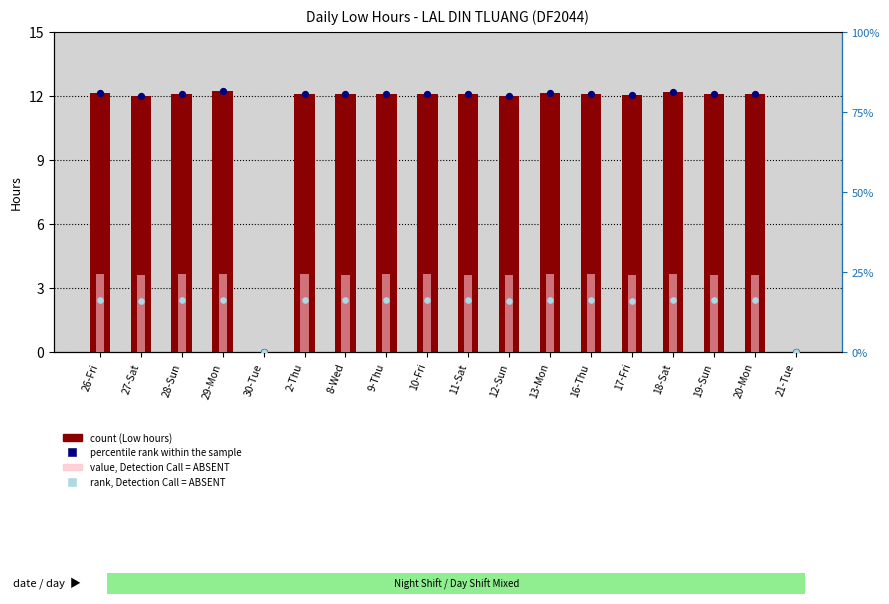

What is the total value across all series at 13-Mon?

133.5